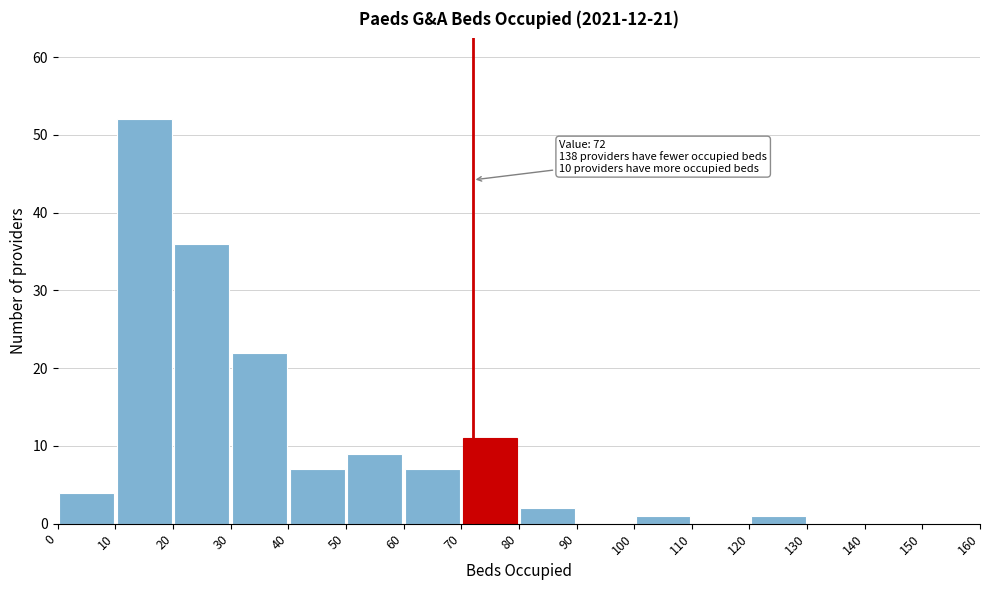

Over which range of the x-axis is the bar tallest?

10 to 20